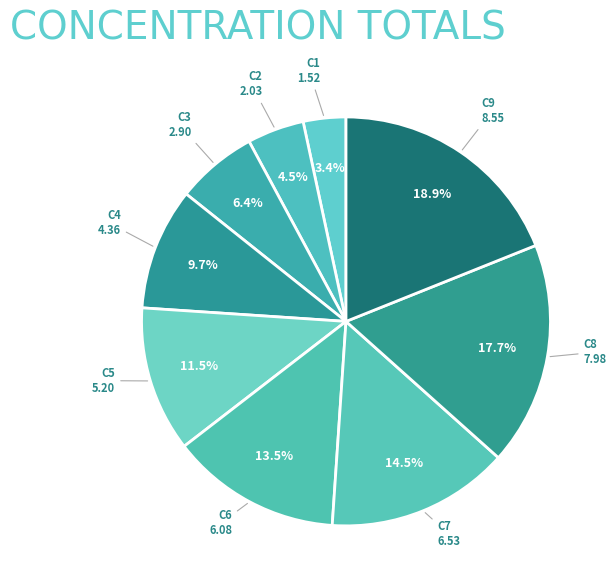

How many segments does this pie chart have?

9